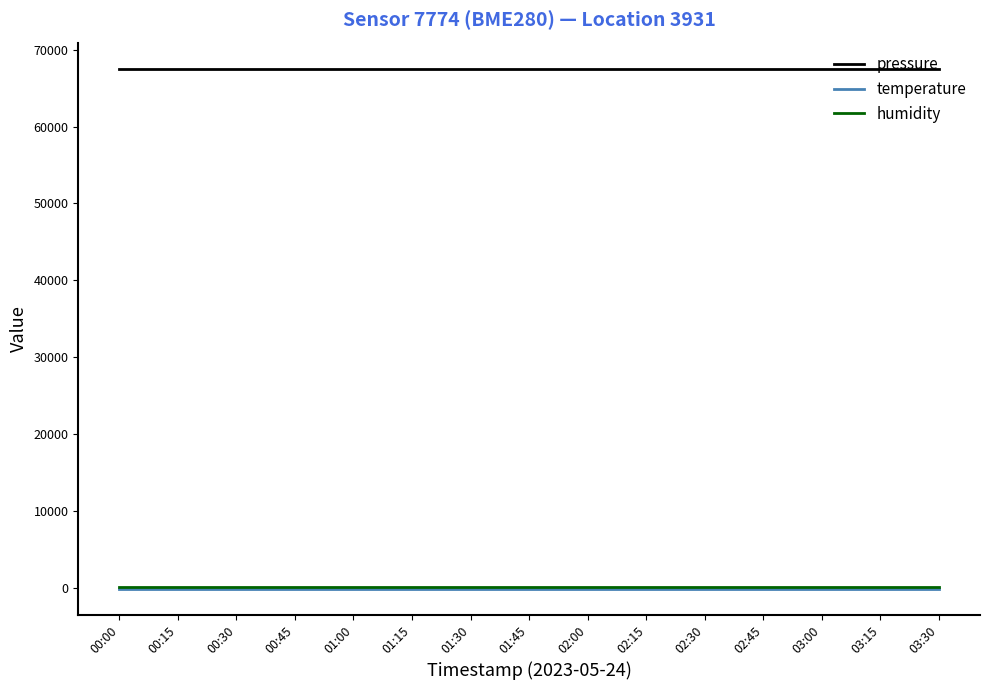

What are all the series names shown in the legend?

pressure, temperature, humidity